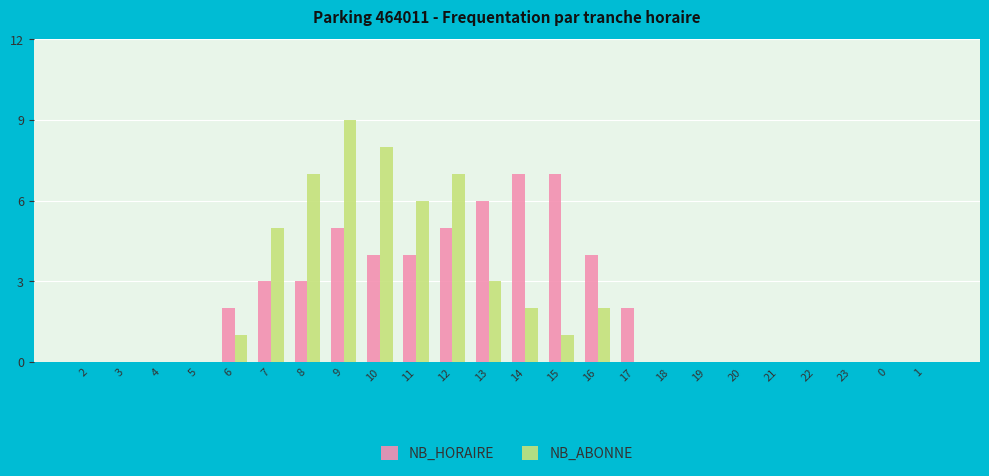

Which label corresponds to the largest value in the chart?

9